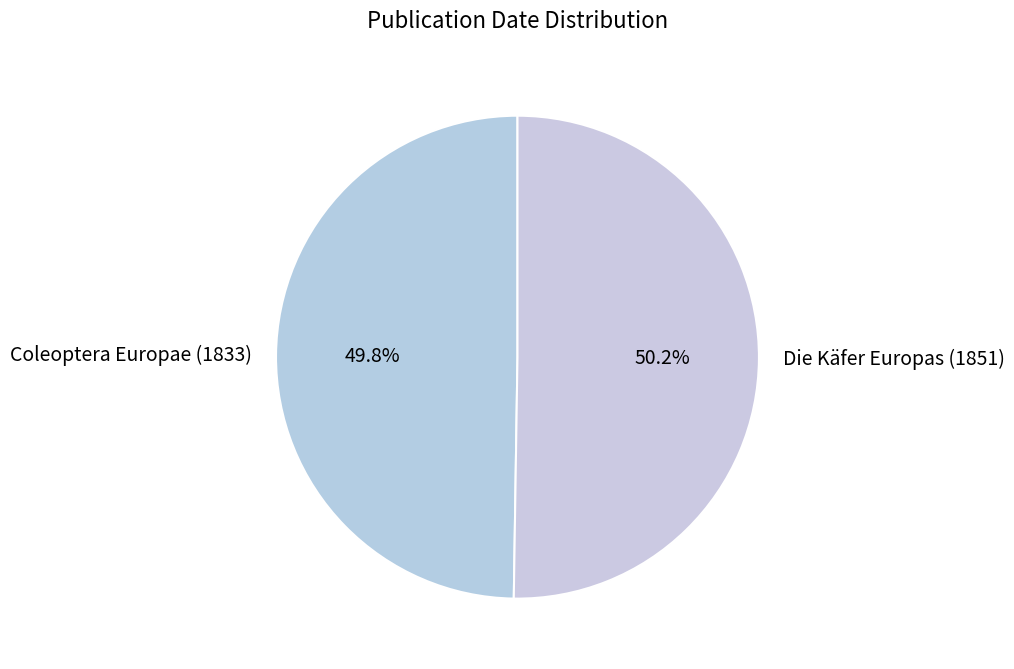

How many segments does this pie chart have?

2